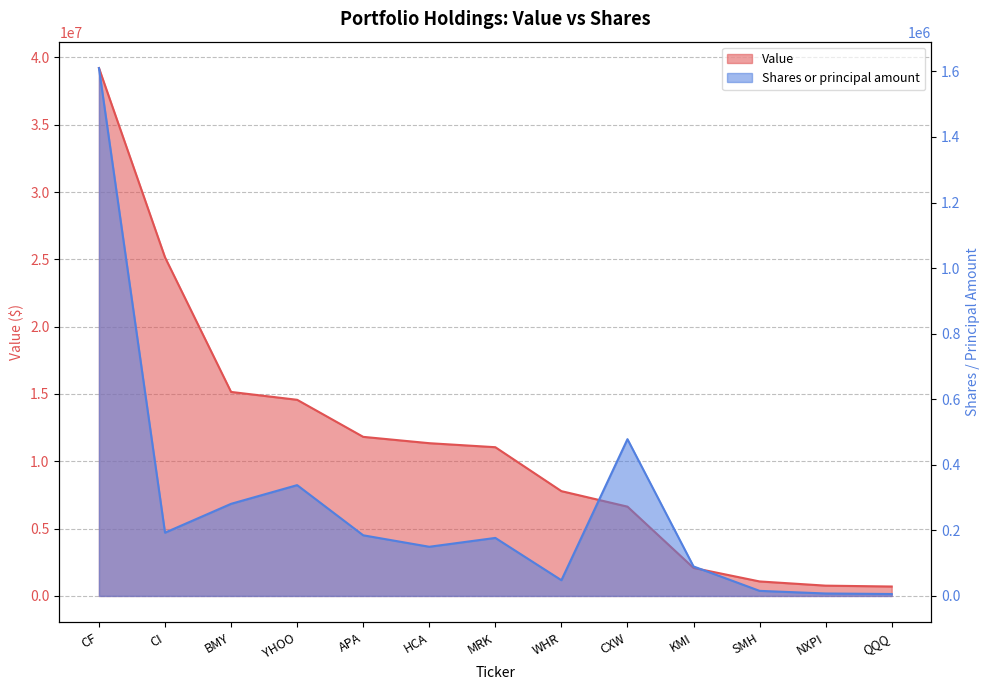

Is the value of Value at HCA greater than the value of Shares or principal amount at KMI?

Yes